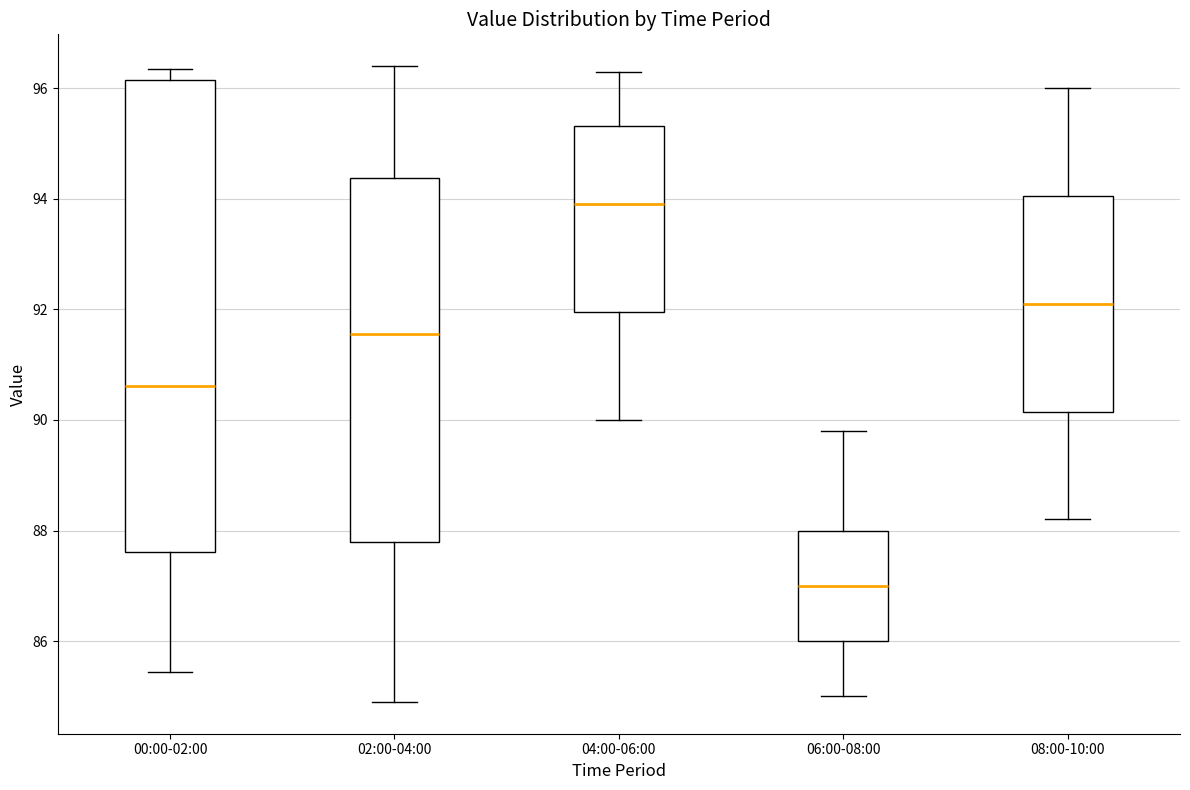

Reading left to right, read every box against the y-axis: the position of its median line, the range the box covers, and the ends of its whiskers. The values are not printed on the chart, so give them approximately, as read against the axis.

00:00-02:00: median 90.6, box 87.6 to 96.2, whiskers 85.4 to 96.4
02:00-04:00: median 91.6, box 87.8 to 94.4, whiskers 85.0 to 96.4
04:00-06:00: median 94.0, box 92.0 to 95.4, whiskers 90.0 to 96.4
06:00-08:00: median 87.0, box 86.0 to 88.0, whiskers 85.0 to 89.8
08:00-10:00: median 92.2, box 90.2 to 94.0, whiskers 88.2 to 96.0